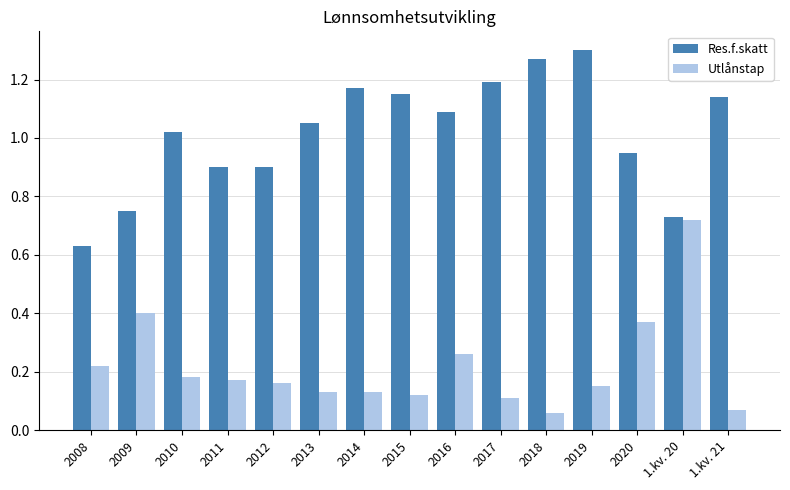

Between 2009 and 2015, which series saw the biggest shift?

Res.f.skatt